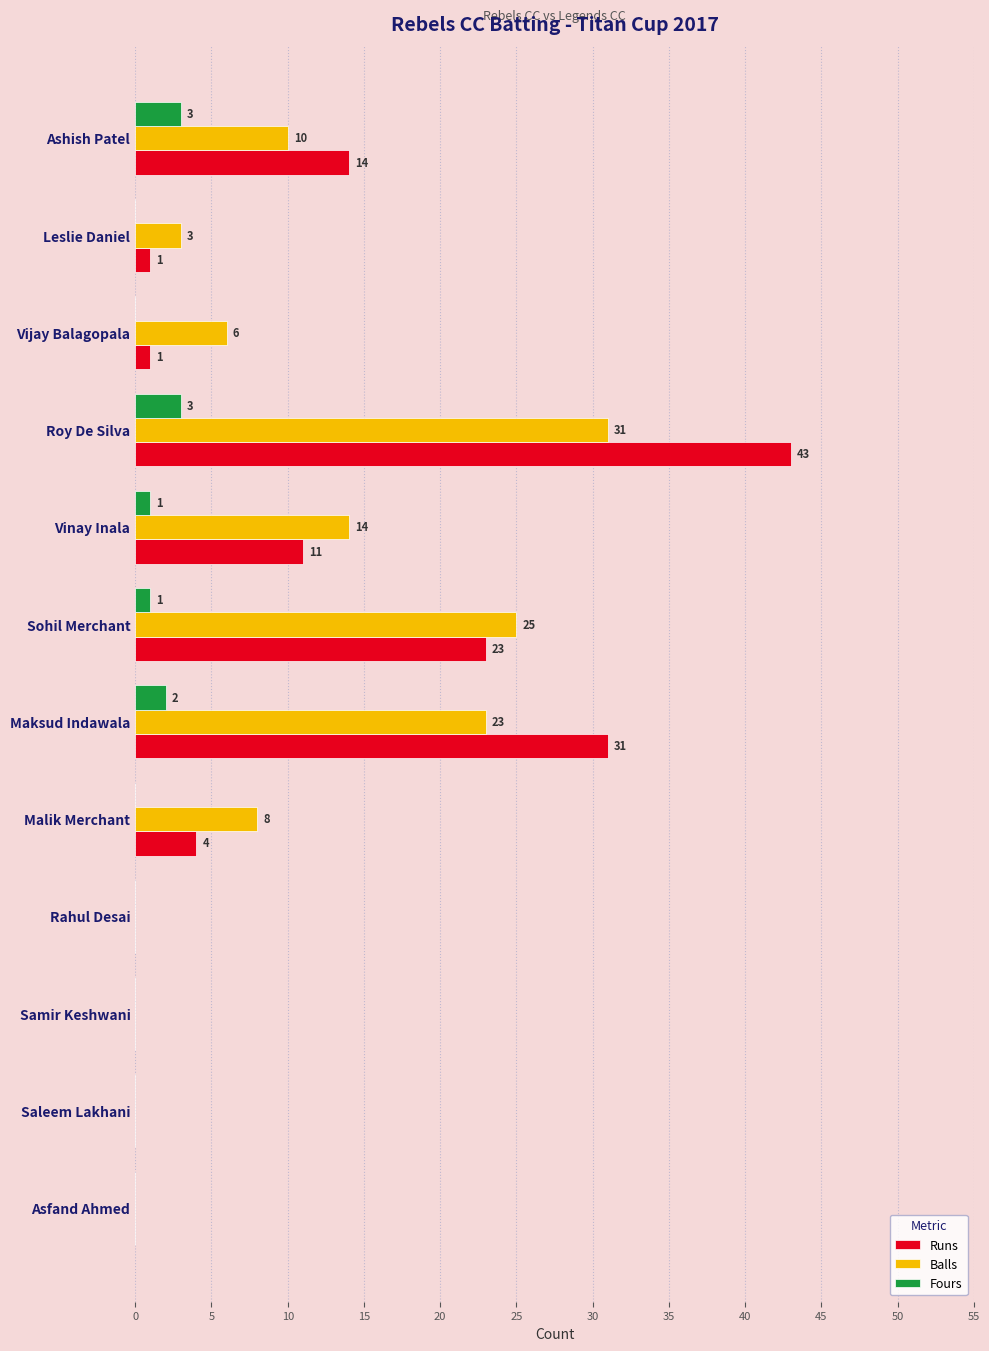

What is the maximum value for Fours?

3